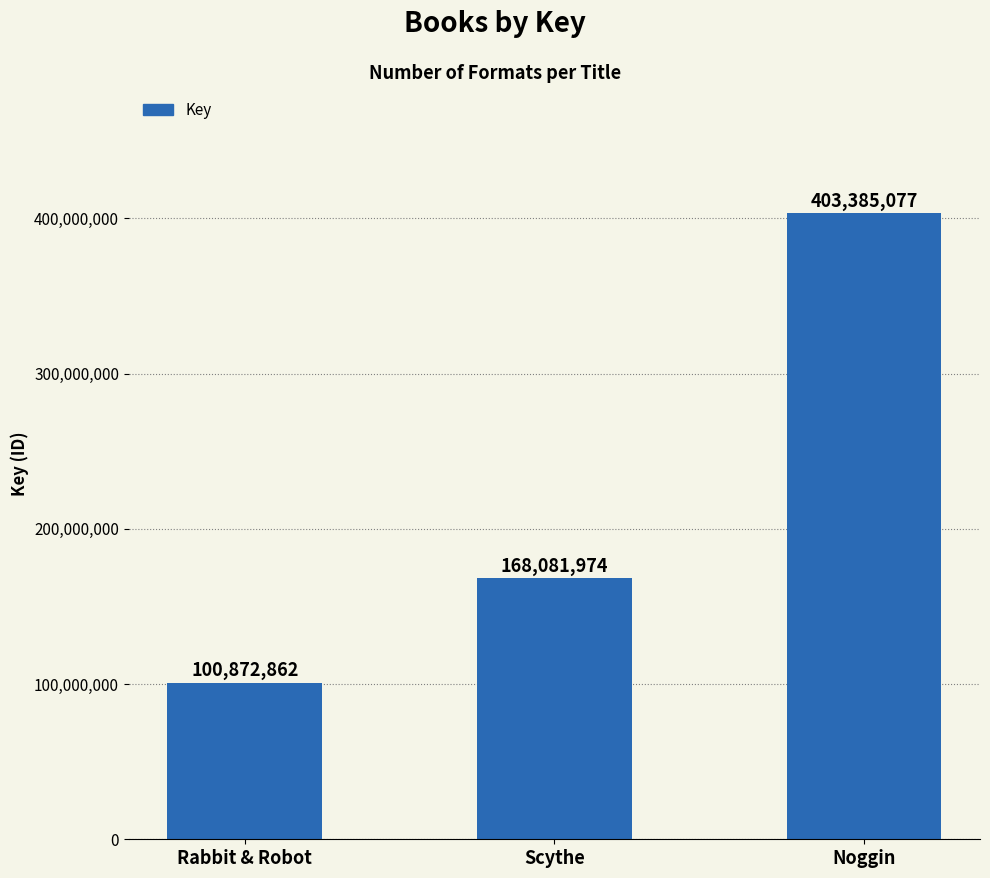

Approximately how many times larger is the value at Rabbit & Robot compared to Noggin?

0.3